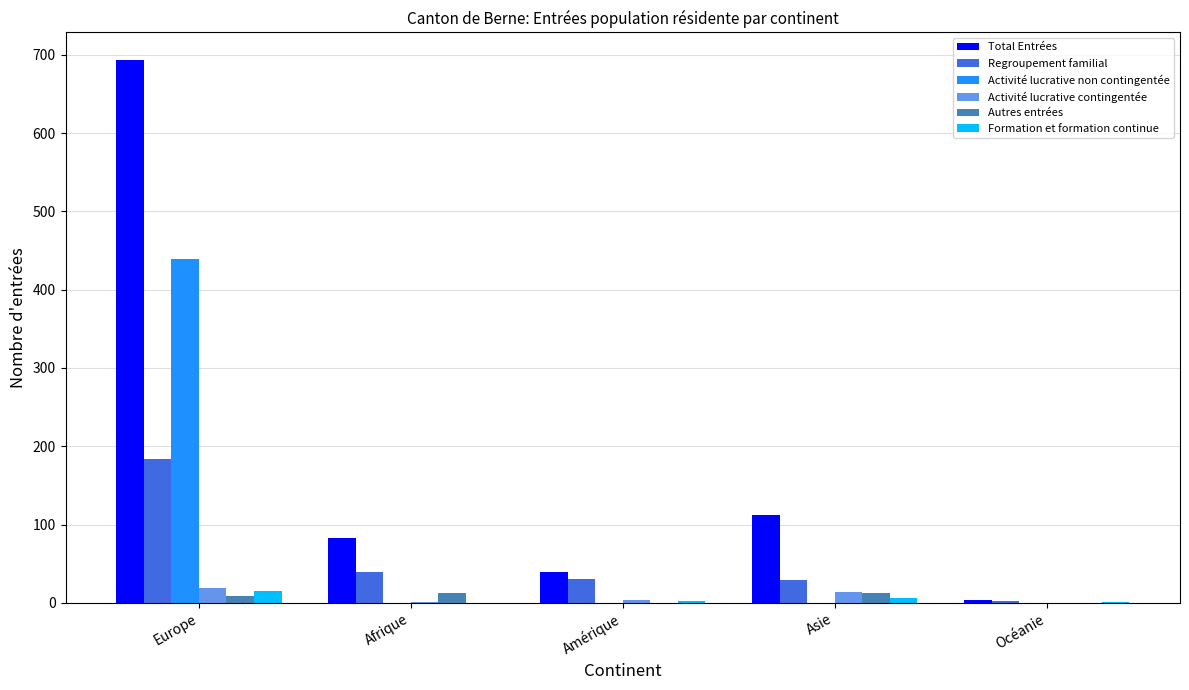

What is the total value across all series at Océanie?

6